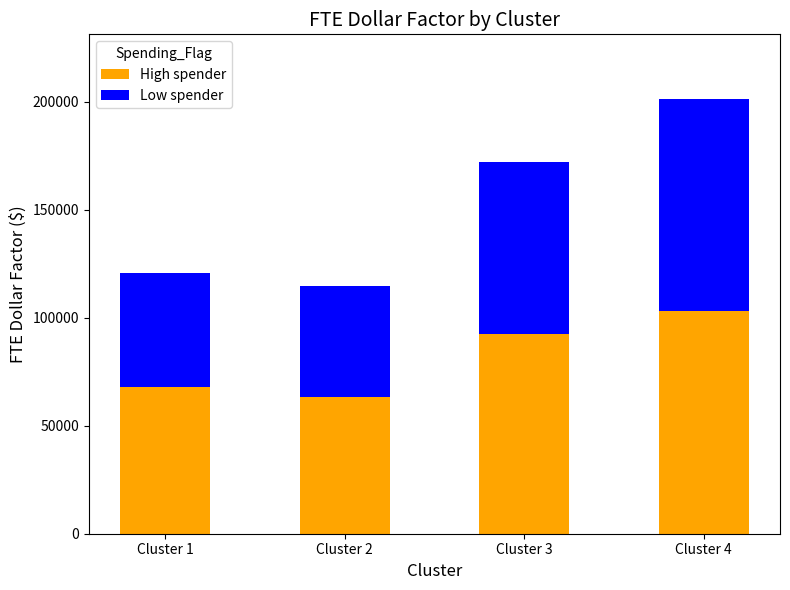

At which label is High spender closest to 83268?

Cluster 3